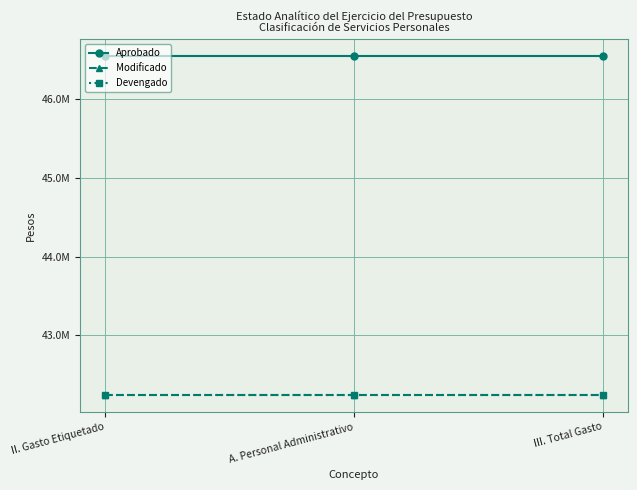

Is it true that Aprobado equals 13587373.3 at II. Gasto Etiquetado?

False